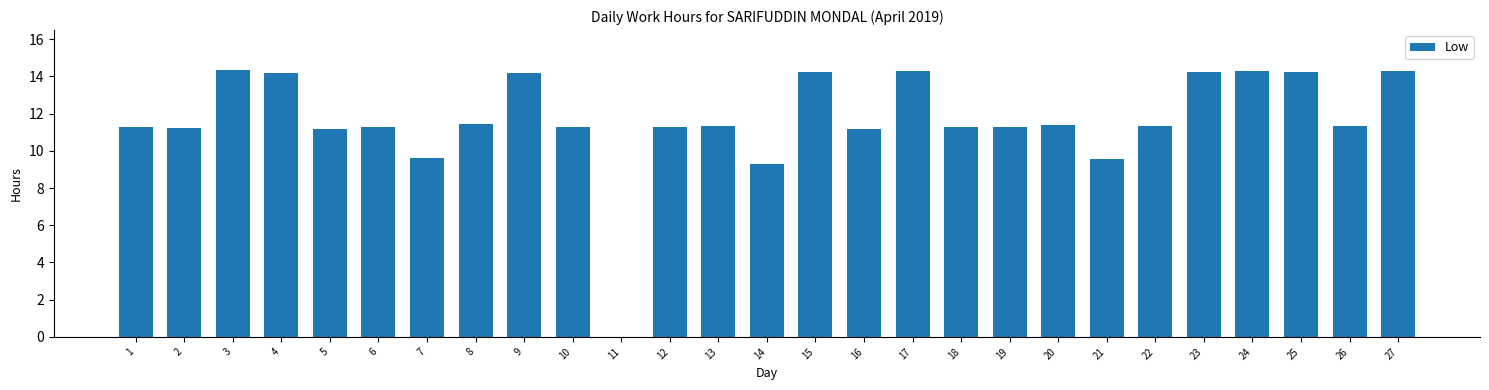

How many distinct data groups are displayed?

1